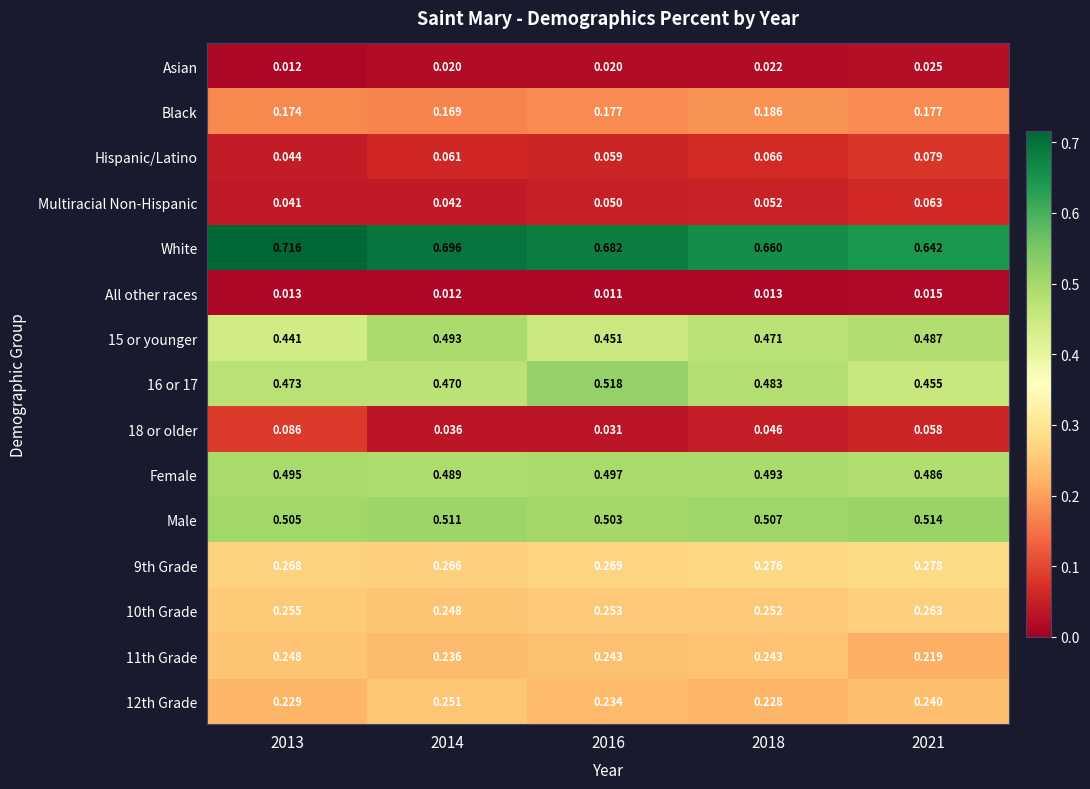

At which category is the sum across all series the highest?

2021